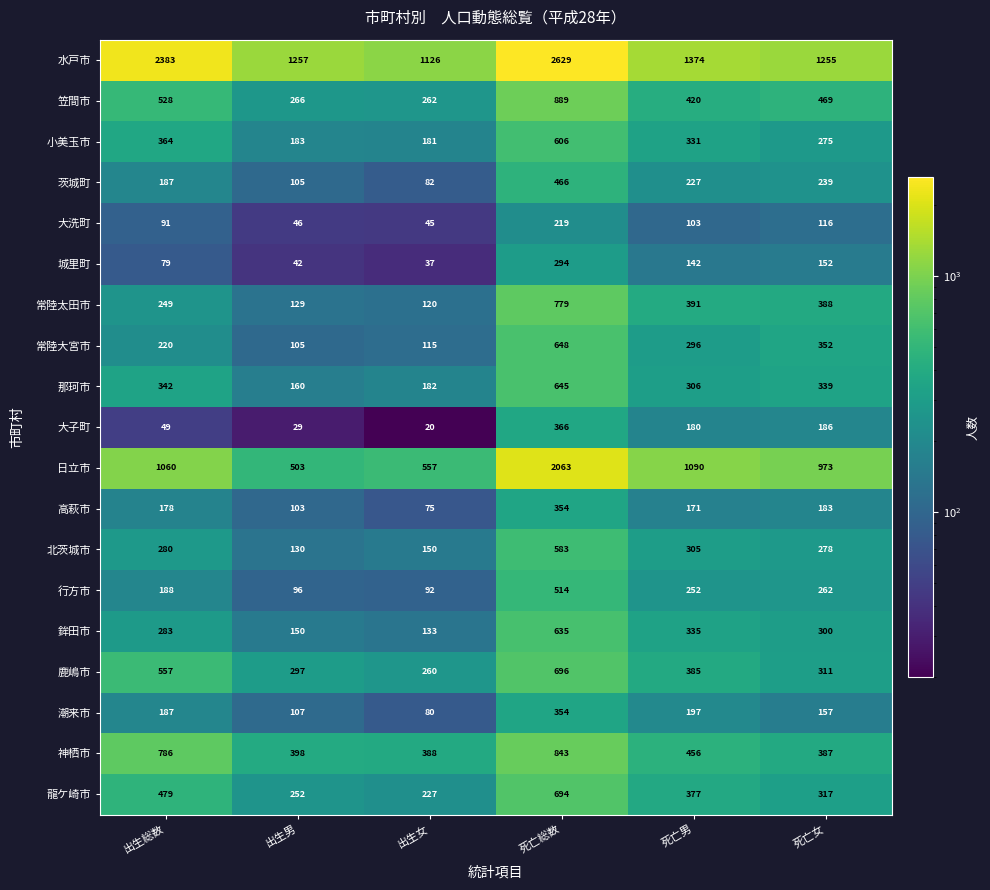

What value does the 日立市 series have at 死亡総数, to the nearest 100?

2100